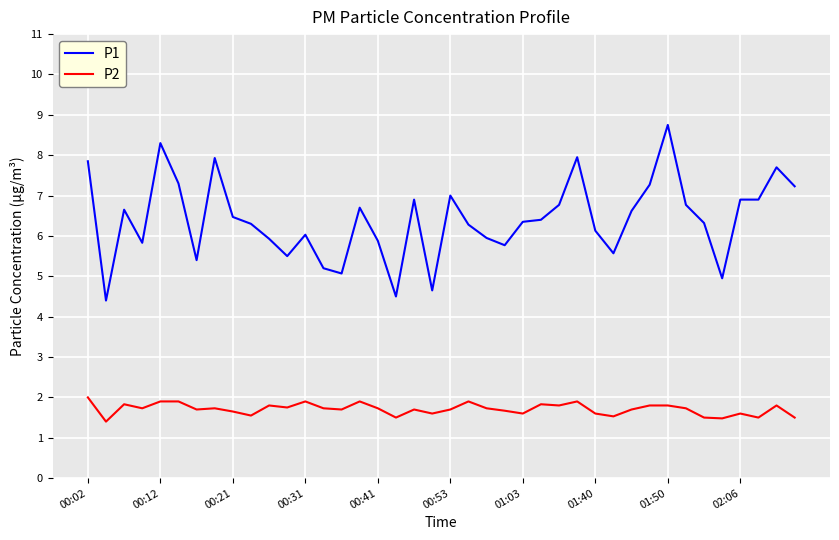

What is the minimum value shown in the chart?

1.4